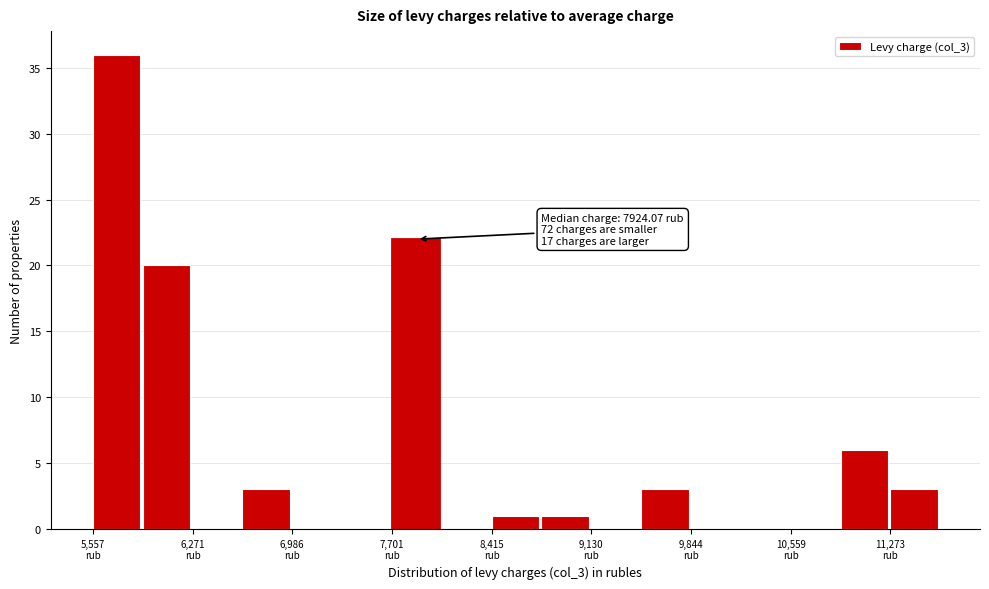

Around what value on the x-axis is the tallest bar? Give the approximate position of its centre, as read against the axis.

5700